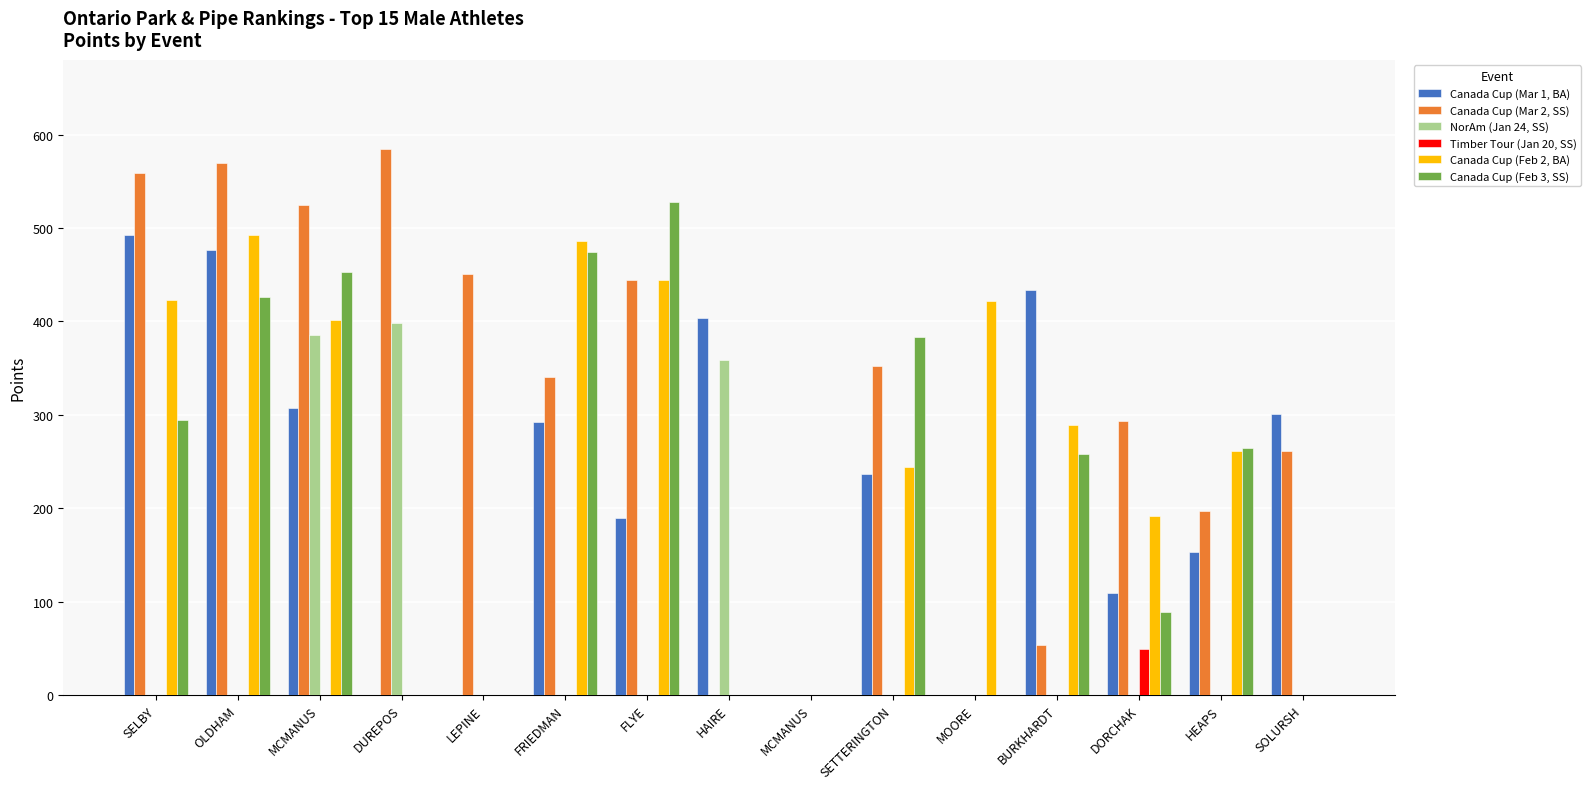

What is the total value across all series at LEPINE?

451.2